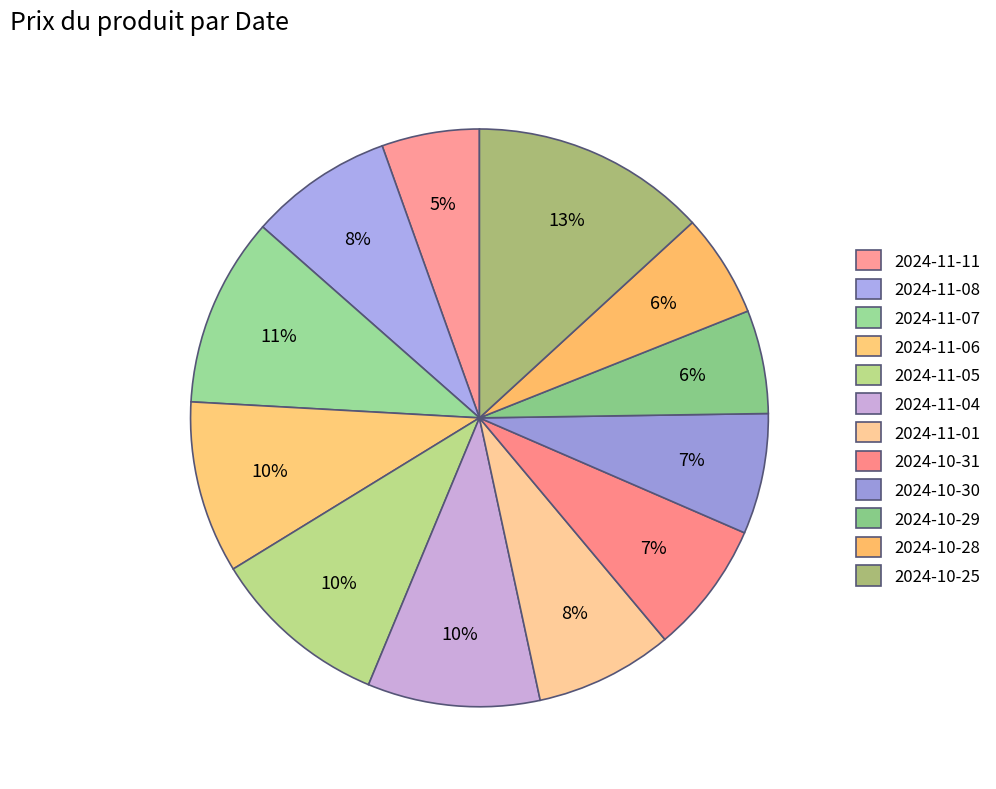

Combined, what portion of the pie is 2024-11-01 and 2024-10-28?

13.5%